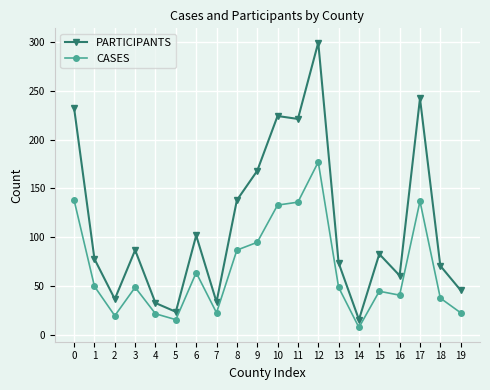

Which series has the largest total across all categories?

PARTICIPANTS